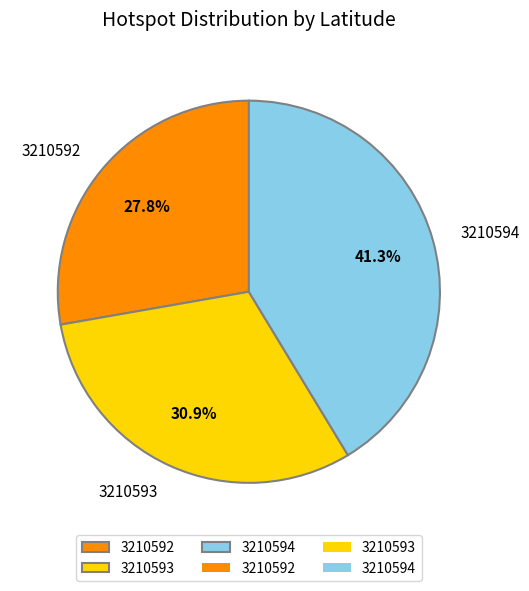

Does 3210592 account for over 50% of the chart?

No